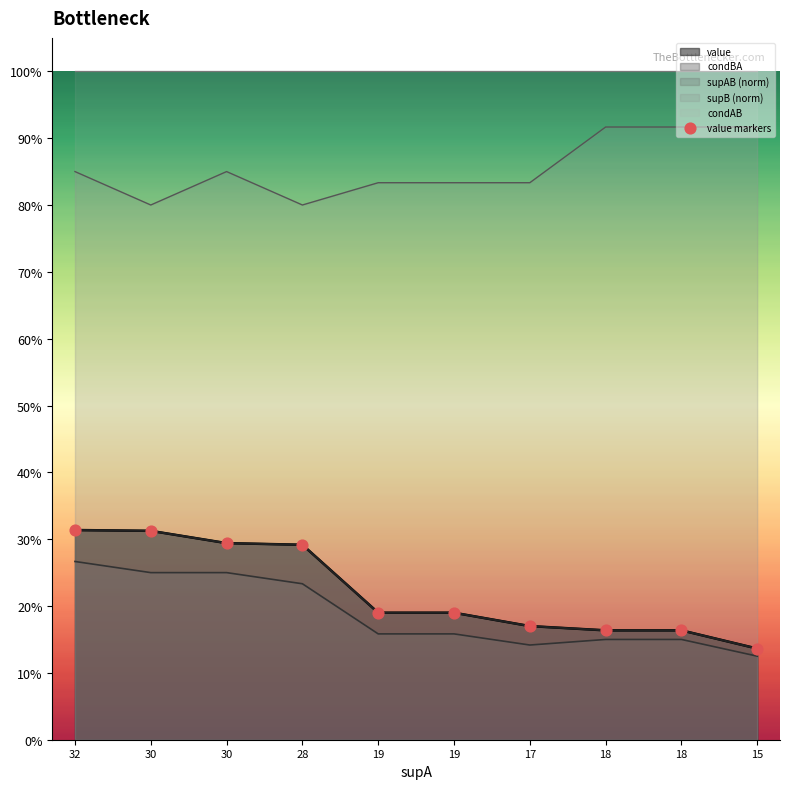

Which series has the largest total across all categories?

supB